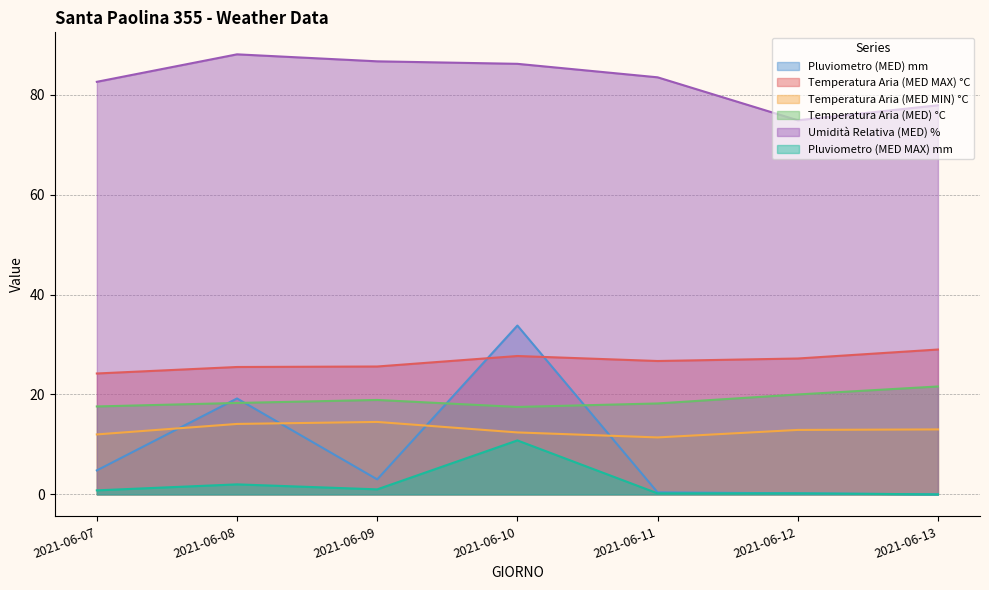

Reading right to left, transcribe all the data shown in this chart.

Pluviometro (MED) mm: 2021-06-13=0.0	2021-06-12=0.2	2021-06-11=0.4	2021-06-10=33.8	2021-06-09=3.0	2021-06-08=19.2	2021-06-07=4.8
Temperatura Aria (MED MAX) °C: 2021-06-13=29.0	2021-06-12=27.2	2021-06-11=26.7	2021-06-10=27.7	2021-06-09=25.6	2021-06-08=25.5	2021-06-07=24.2
Temperatura Aria (MED MIN) °C: 2021-06-13=13.0	2021-06-12=12.9	2021-06-11=11.4	2021-06-10=12.4	2021-06-09=14.5	2021-06-08=14.1	2021-06-07=12.0
Temperatura Aria (MED) °C: 2021-06-13=21.6	2021-06-12=20.0	2021-06-11=18.2	2021-06-10=17.5	2021-06-09=18.9	2021-06-08=18.3	2021-06-07=17.6
Umidità Relativa (MED) %: 2021-06-13=77.9	2021-06-12=74.9	2021-06-11=83.5	2021-06-10=86.2	2021-06-09=86.7	2021-06-08=88.1	2021-06-07=82.6
Pluviometro (MED MAX) mm: 2021-06-13=0.0	2021-06-12=0.2	2021-06-11=0.2	2021-06-10=10.8	2021-06-09=1.0	2021-06-08=2.0	2021-06-07=0.8